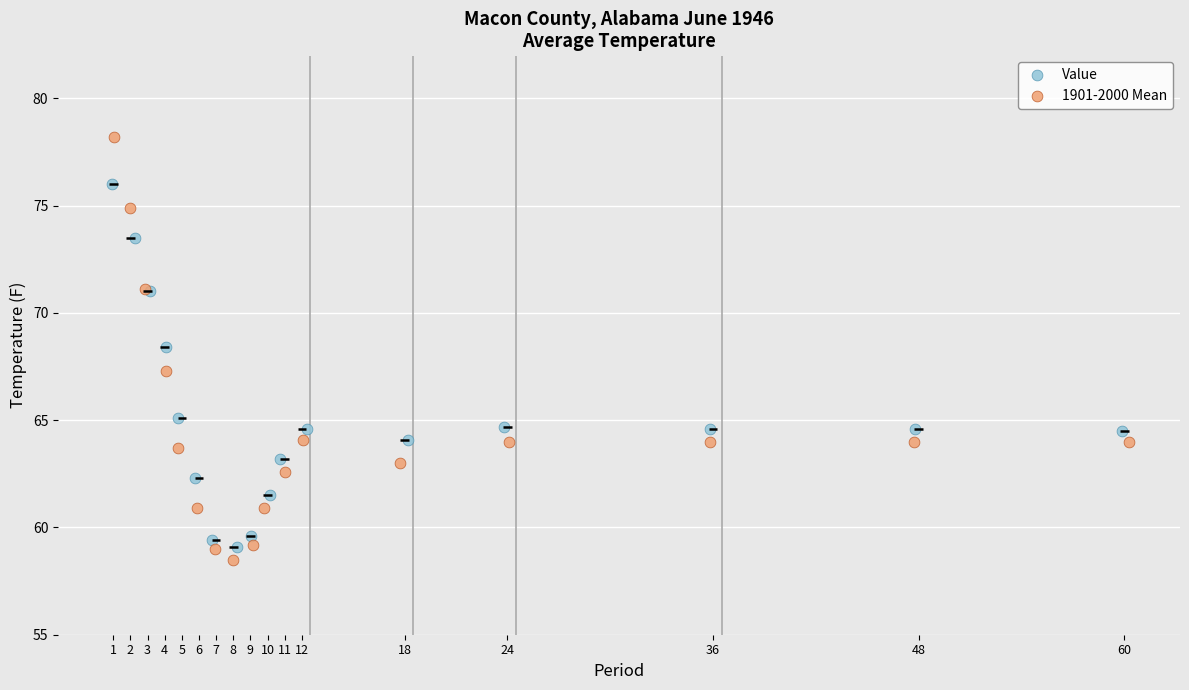

Which series reaches the maximum Y coordinate?

1901-2000 Mean